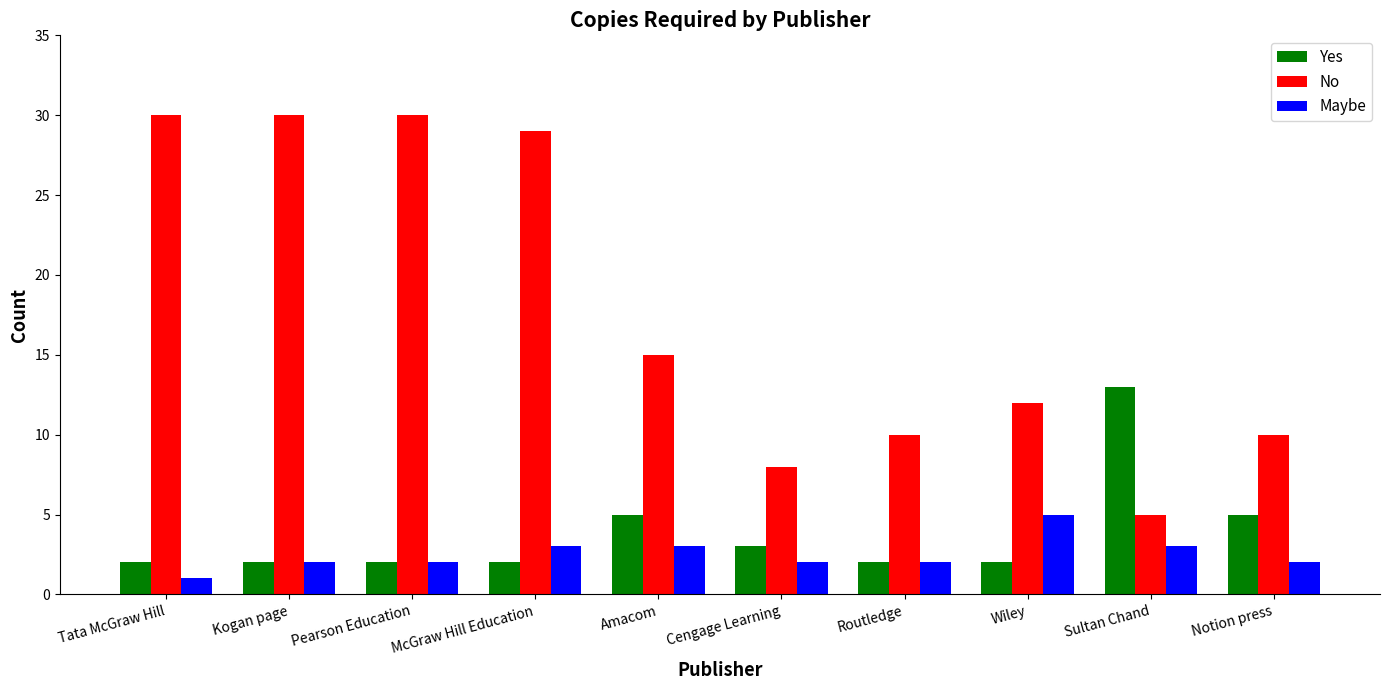

What is the difference between the maximum and minimum values in the No series?

25